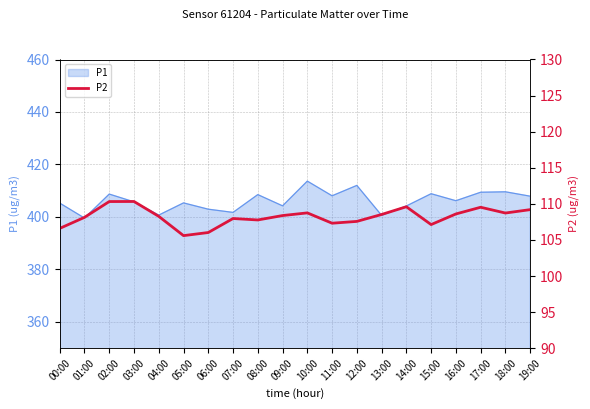

Read the value at 06:00.

106.0